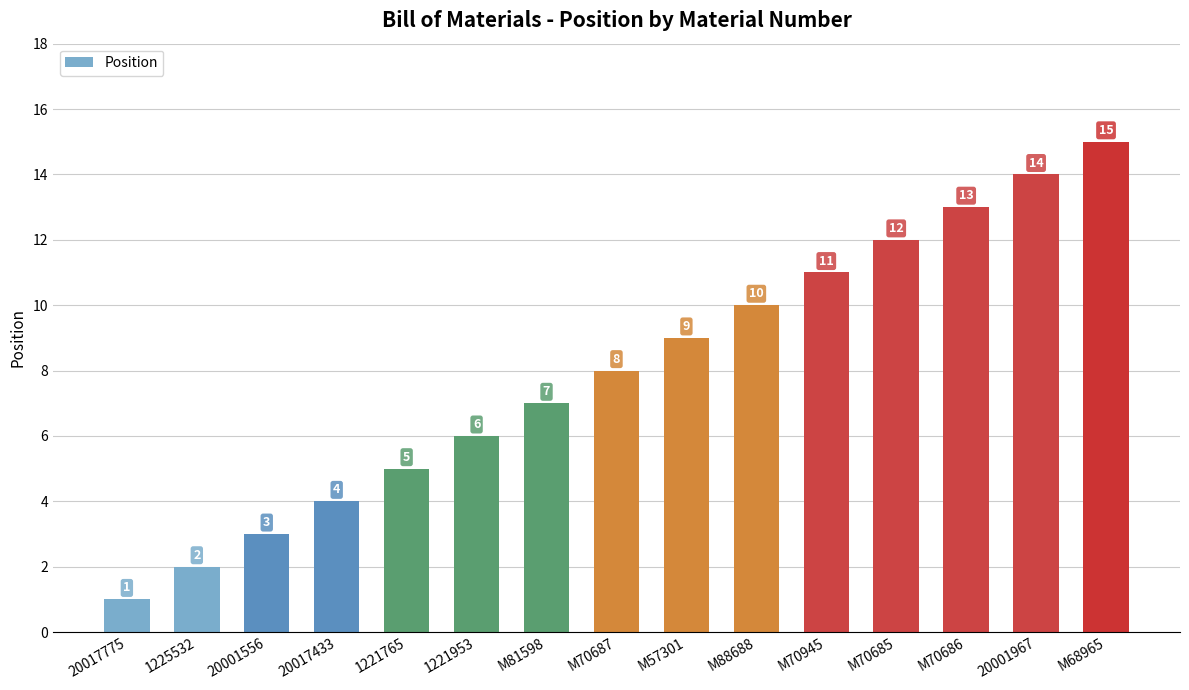

What is the change in value from 20017775 to M88688?

+9